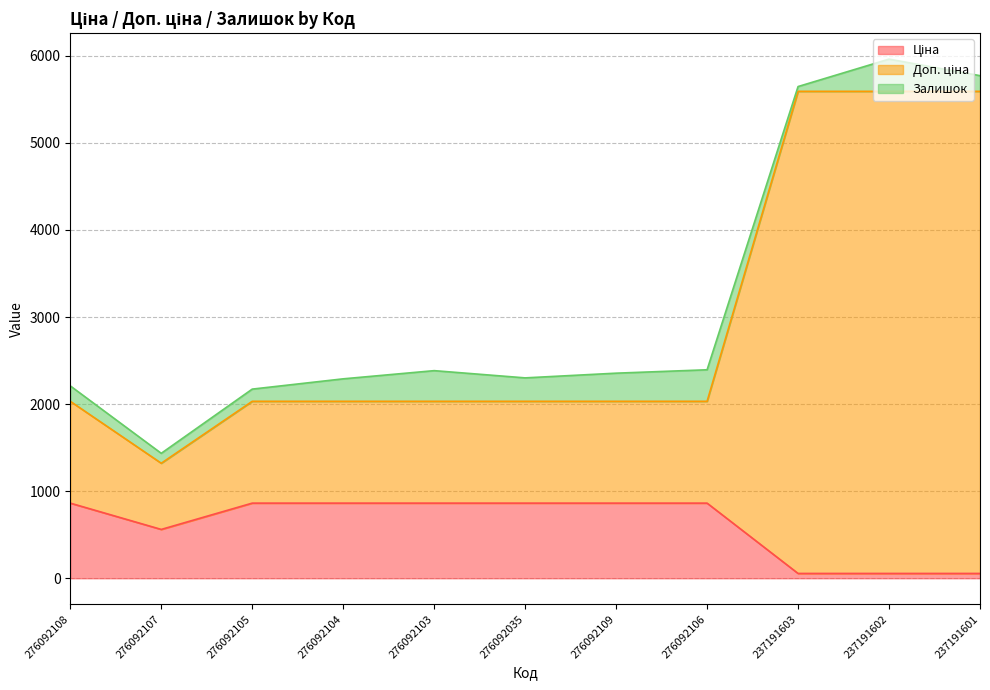

Does the chart display data point markers on the line(s)?

No